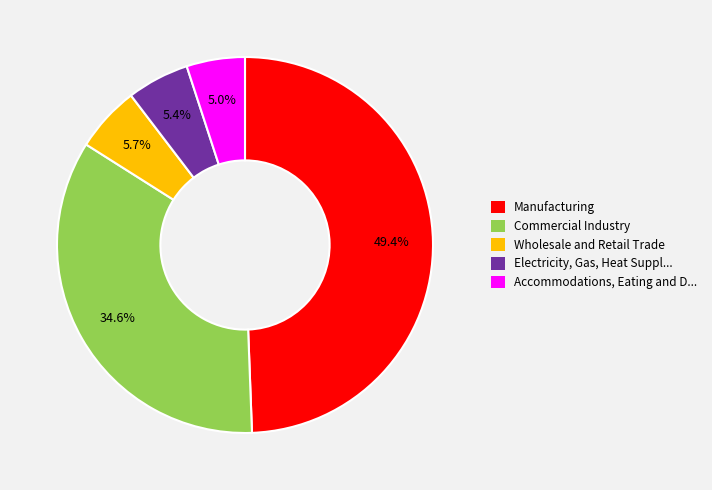

Does any single category account for the majority?

No